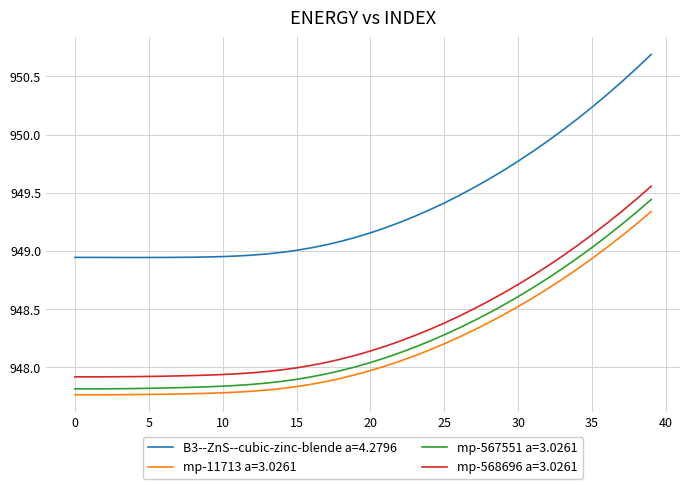

What is the highest value of the B3--ZnS--cubic-zinc-blende a=4.2796 series?

950.7